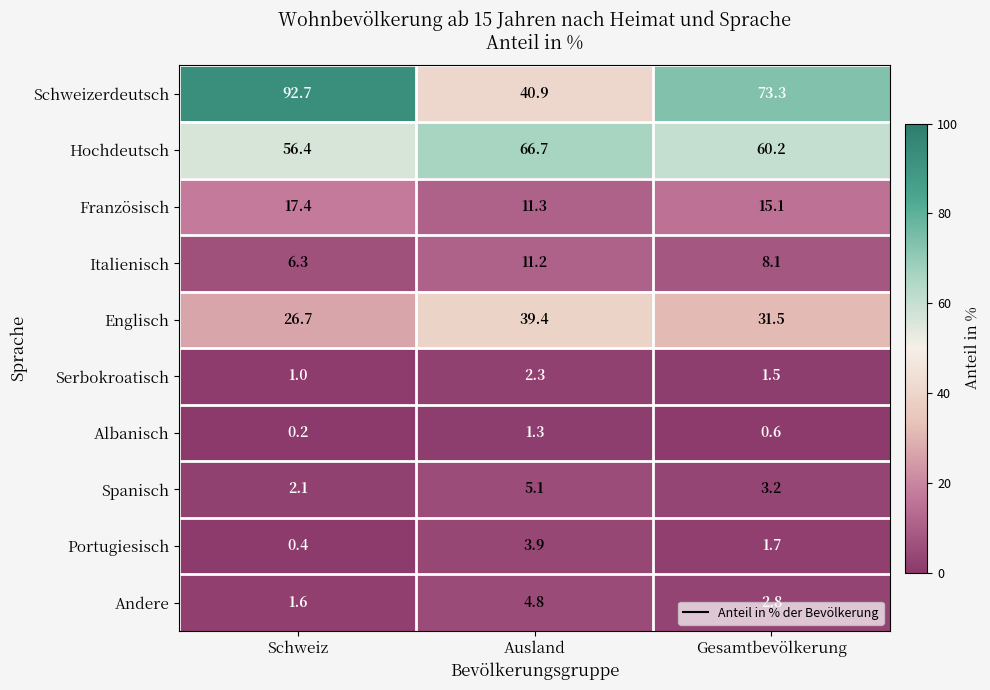

At which label is Portugiesisch closest to 2?

Gesamtbevölkerung